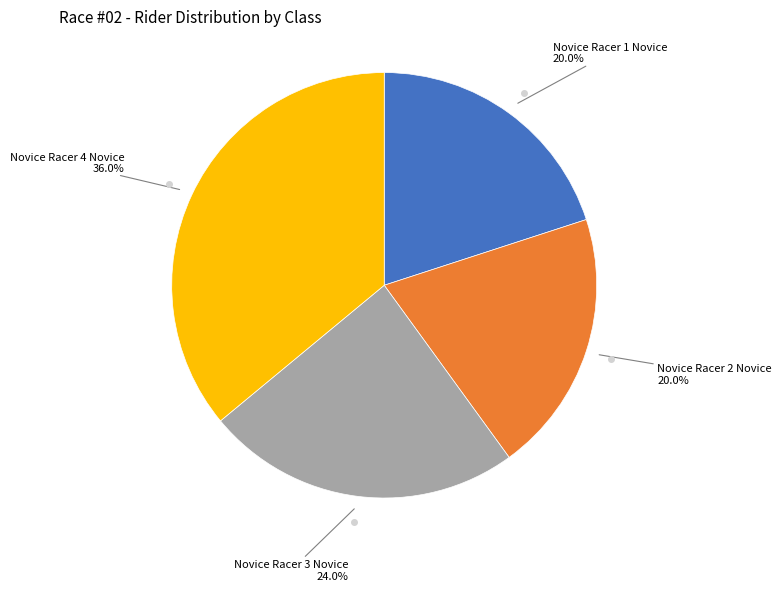

Is there any slice that represents more than half of the pie?

No